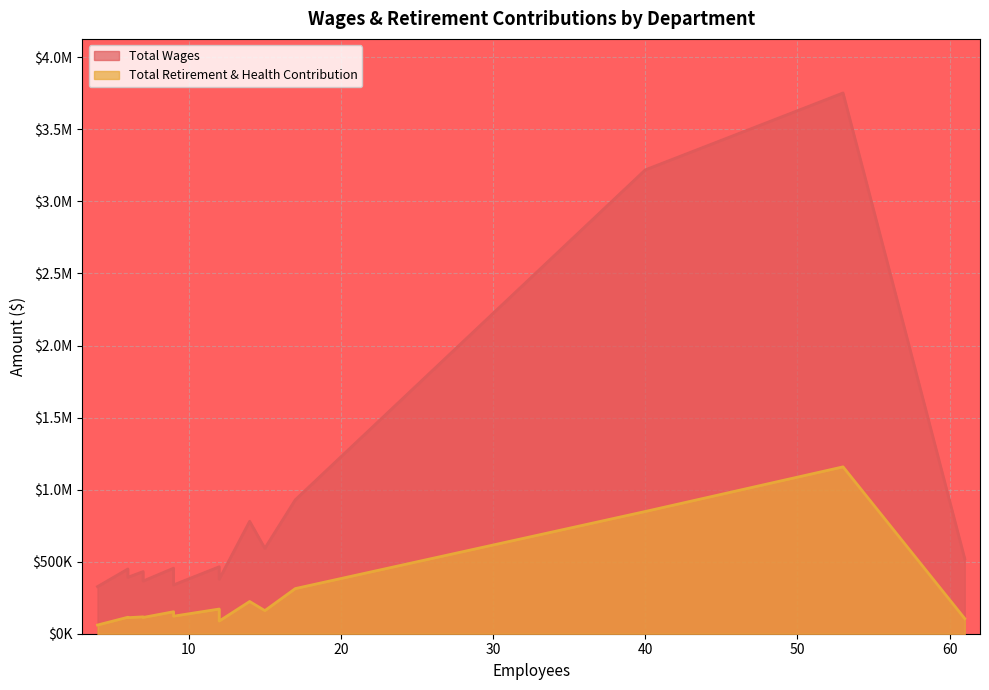

What is the smallest value displayed?

60320